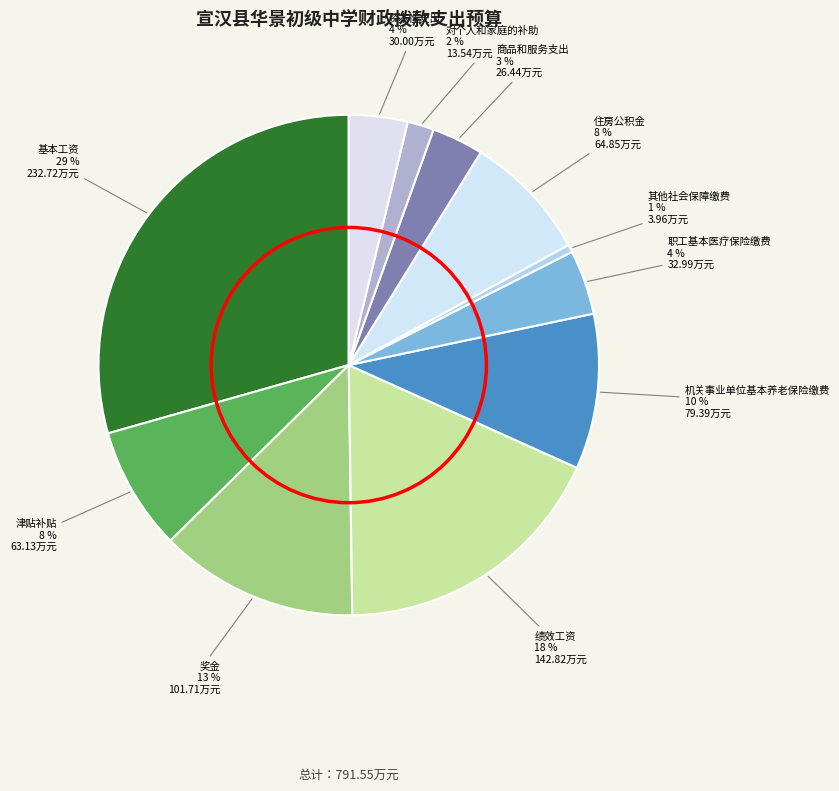

How many slices are in this pie chart?

11